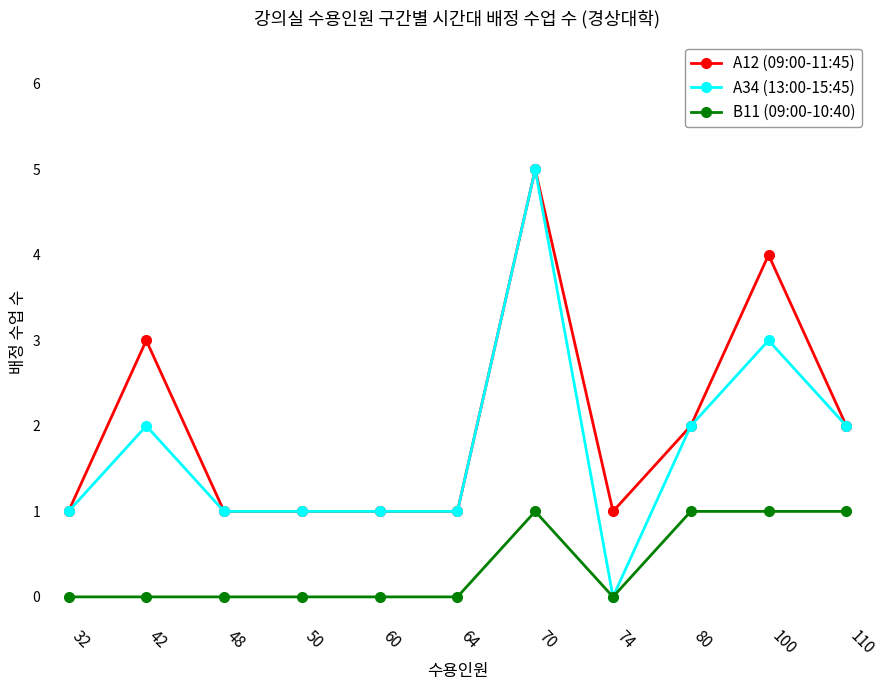

What is the spread (max minus min) of values at 42?

3